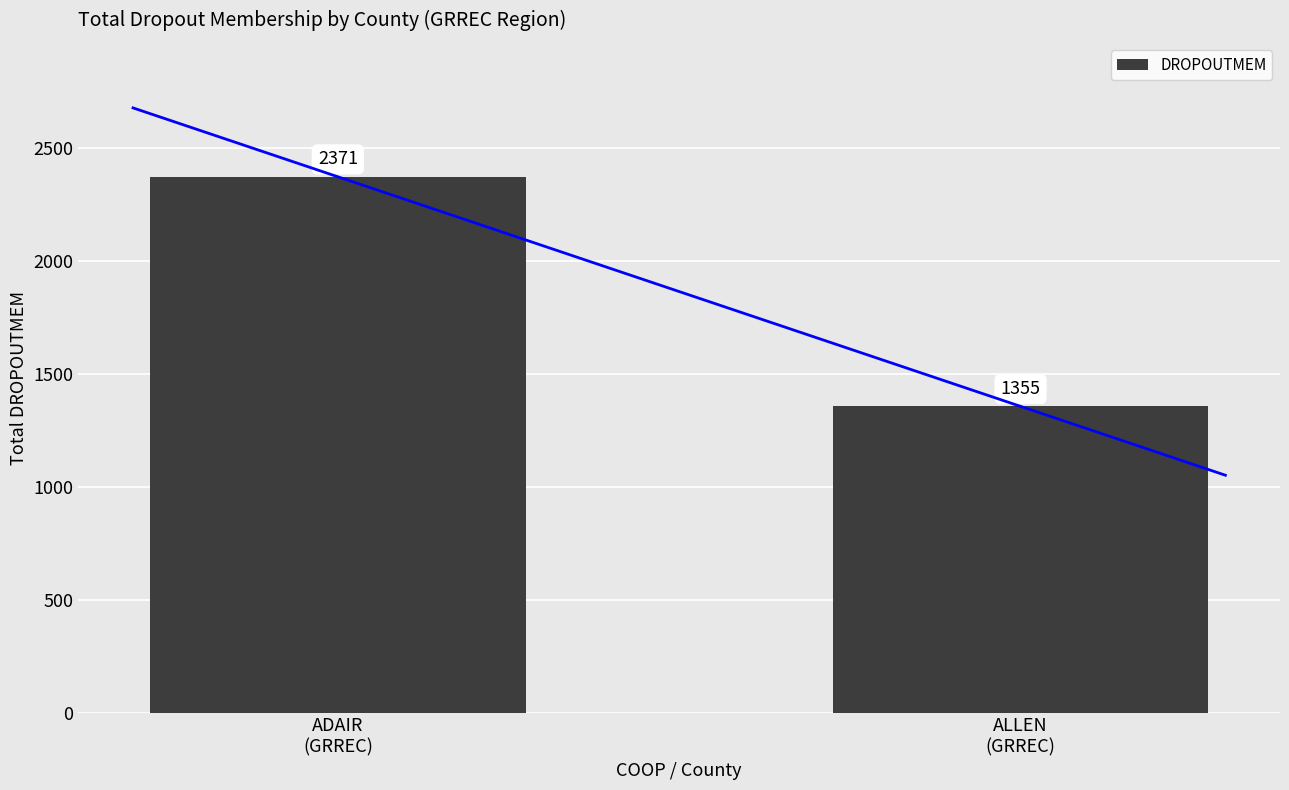

Rank the categories by value from lowest to highest.

ALLEN
(GRREC), ADAIR
(GRREC)